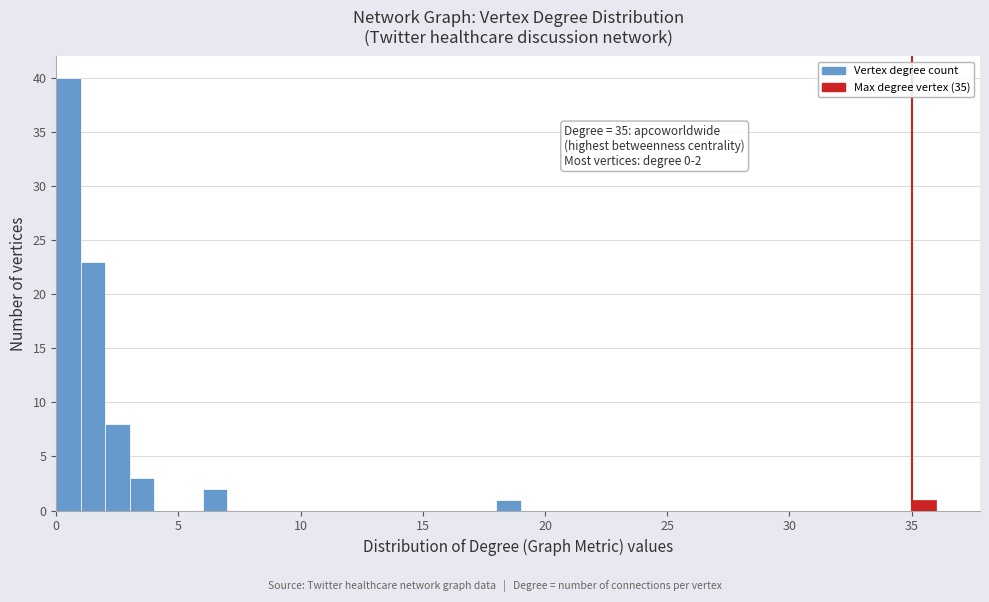

Around what value on the x-axis is the tallest bar? Give the approximate position of its centre, as read against the axis.

0.5